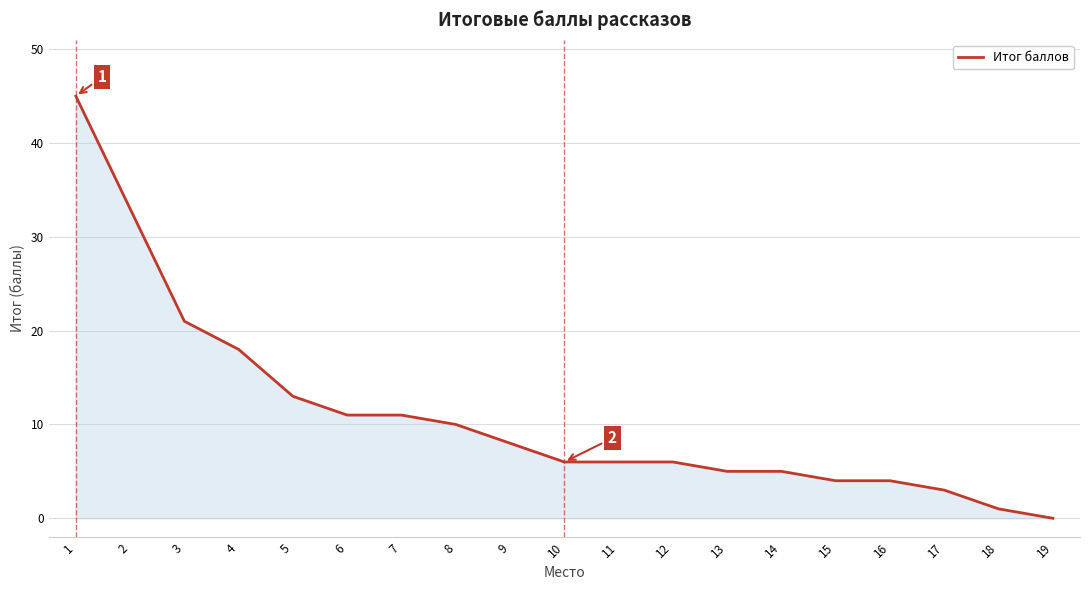

Does the chart have visible grid lines?

Yes